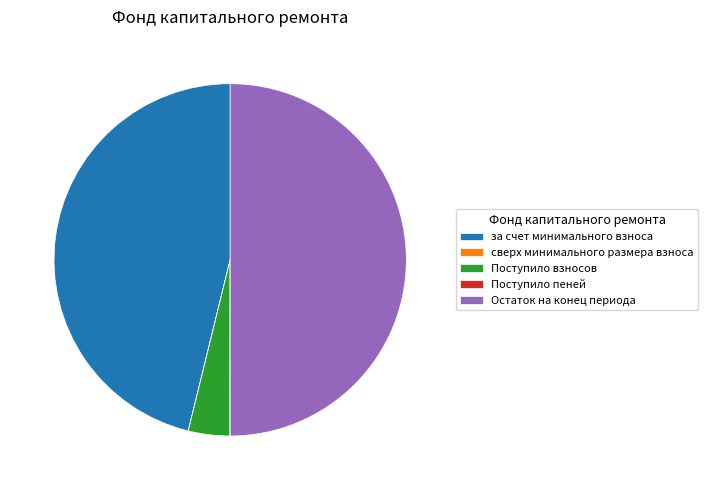

True or false: Поступило взносов accounts for 17% of the total.

False